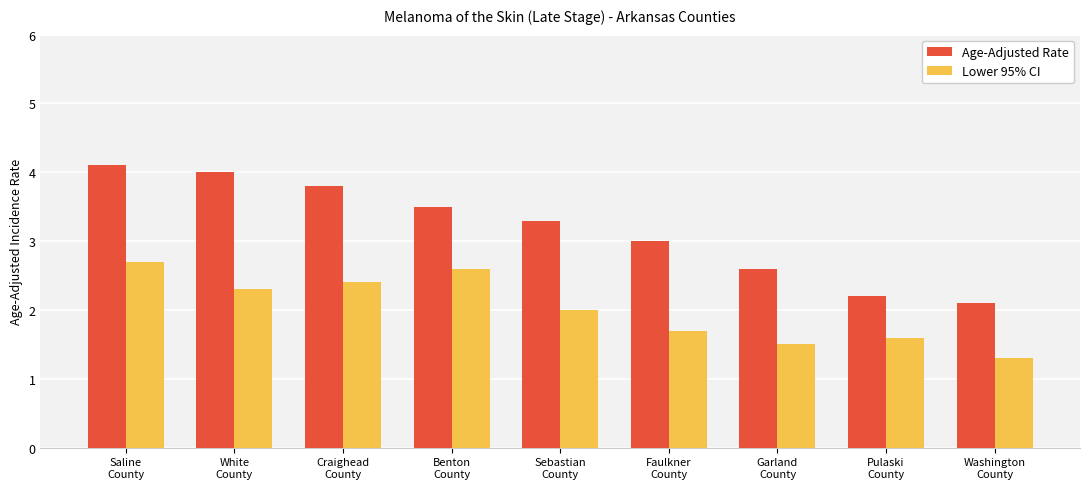

Which series has the largest range (max minus min)?

Age-Adjusted Rate